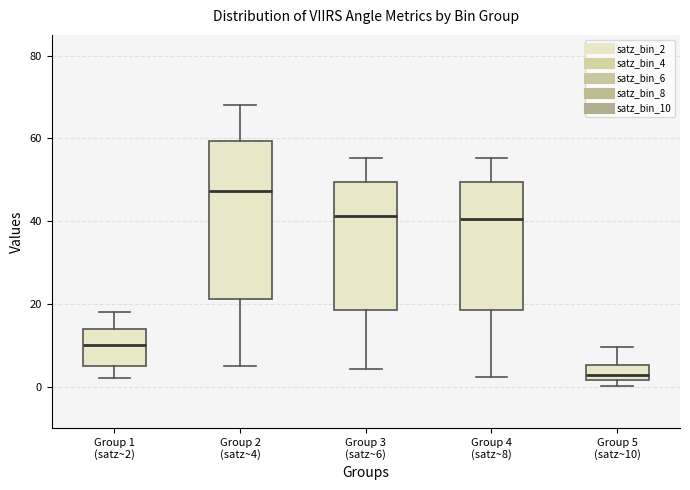

Where does the median line of the box for Group 4 (satz~8) sit on the y-axis? The values are not printed on the chart, so give them approximately, as read against the axis.

40